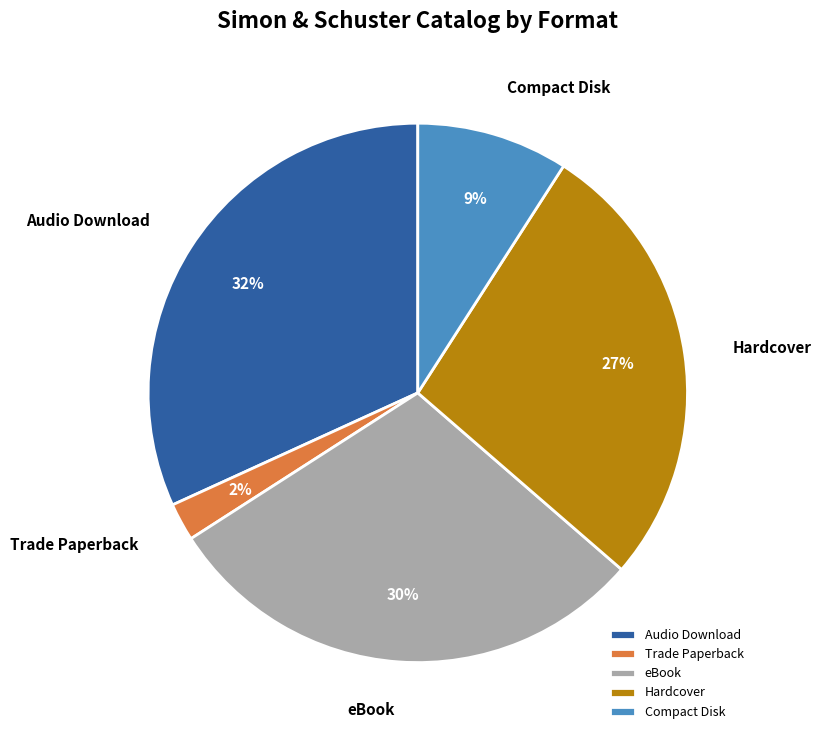

To the nearest percent, what is the difference between the Compact Disk and Hardcover slice percentages?

18%